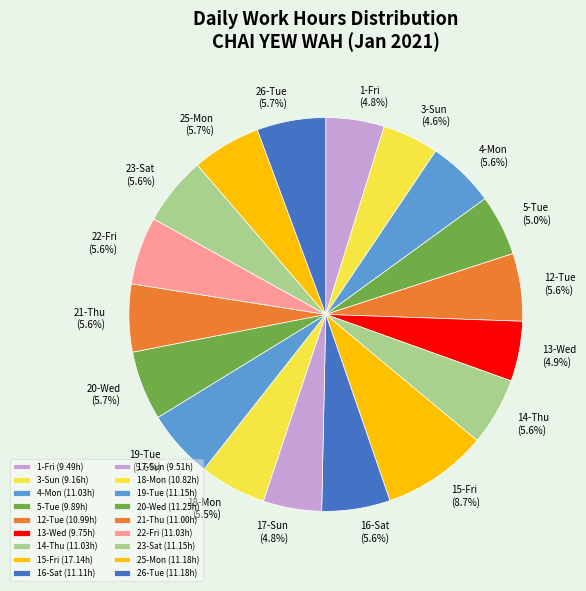

Approximately how many times larger is the value at 20-Wed compared to 15-Fri?

0.7